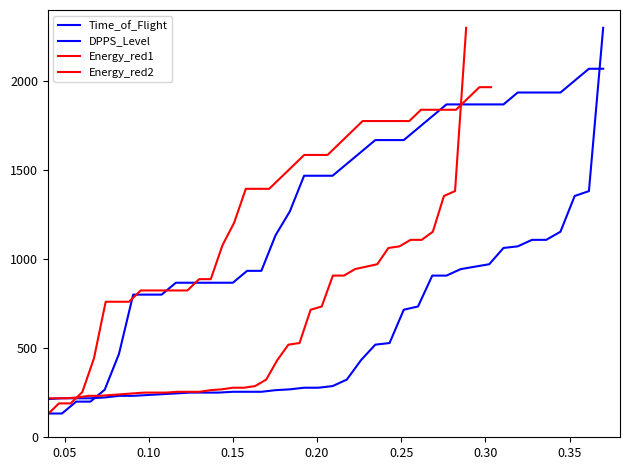

What is the label of the 38th point from the right?

0.10